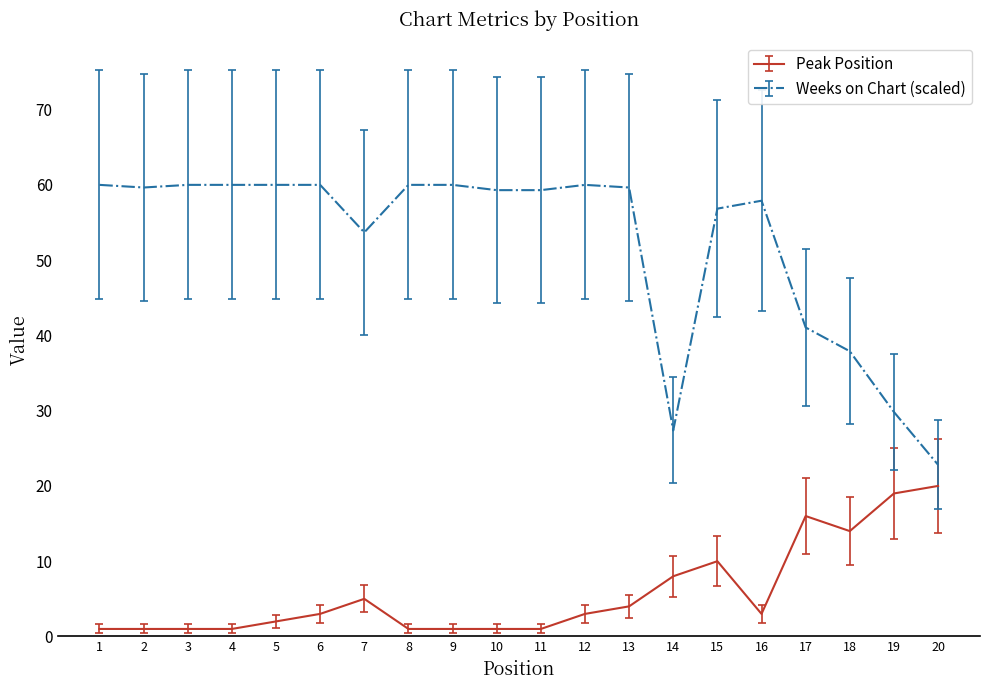

True or false: Peak Position and Weeks on Chart (scaled) intersect in this chart.

False